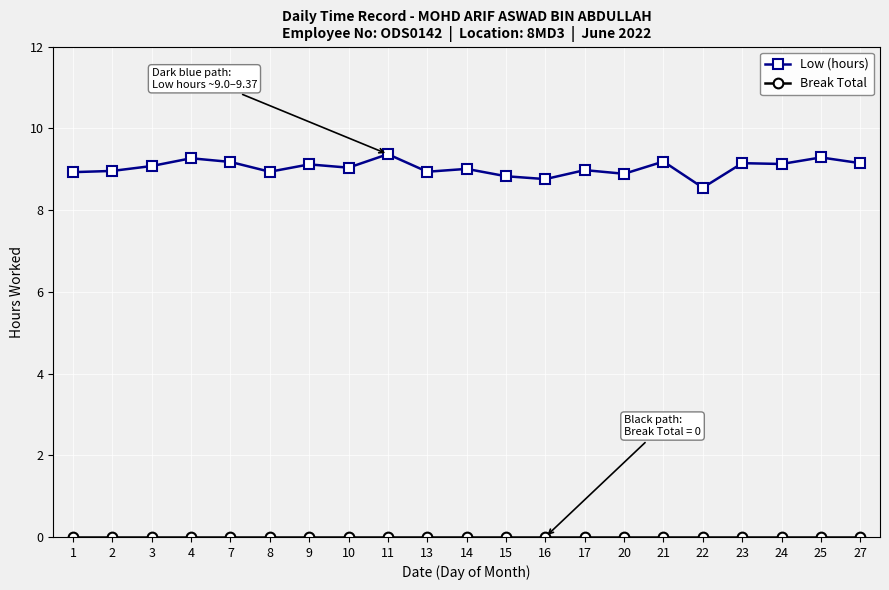

At which label is Low (hours) closest to 8?

22